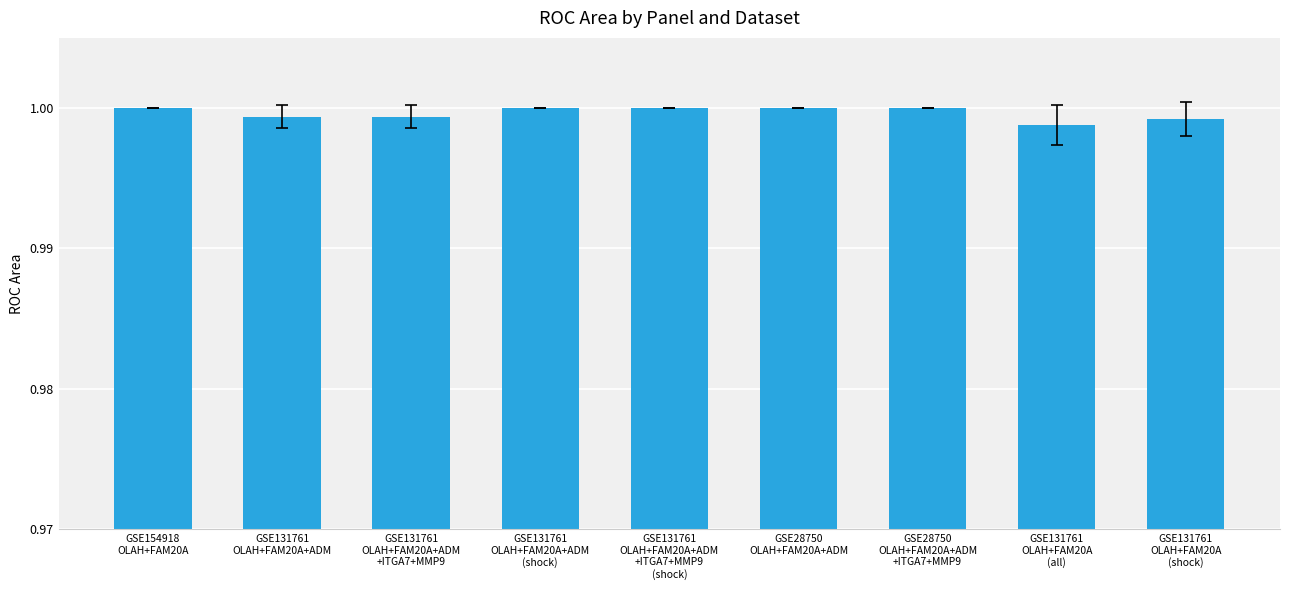

What is the sum of all values?

9.0